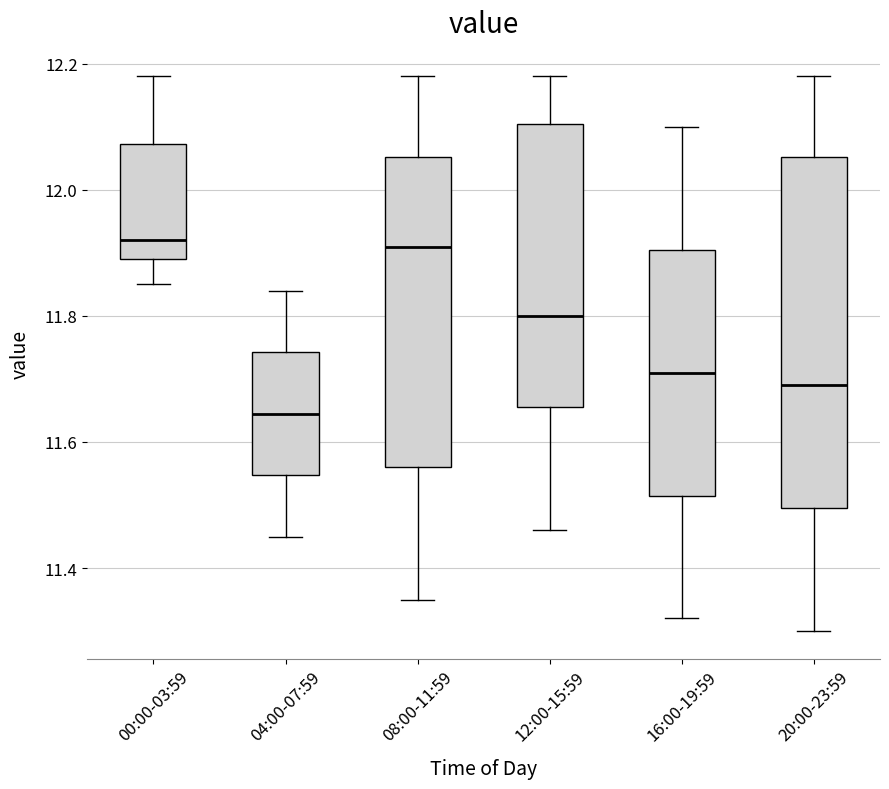

Reading left to right, read every box against the y-axis: the position of its median line, the range the box covers, and the ends of its whiskers. The values are not printed on the chart, so give them approximately, as read against the axis.

00:00-03:59: median 11.92, box 11.90 to 12.08, whiskers 11.86 to 12.18
04:00-07:59: median 11.64, box 11.54 to 11.74, whiskers 11.46 to 11.84
08:00-11:59: median 11.92, box 11.56 to 12.06, whiskers 11.36 to 12.18
12:00-15:59: median 11.80, box 11.66 to 12.10, whiskers 11.46 to 12.18
16:00-19:59: median 11.72, box 11.52 to 11.90, whiskers 11.32 to 12.10
20:00-23:59: median 11.70, box 11.50 to 12.06, whiskers 11.30 to 12.18